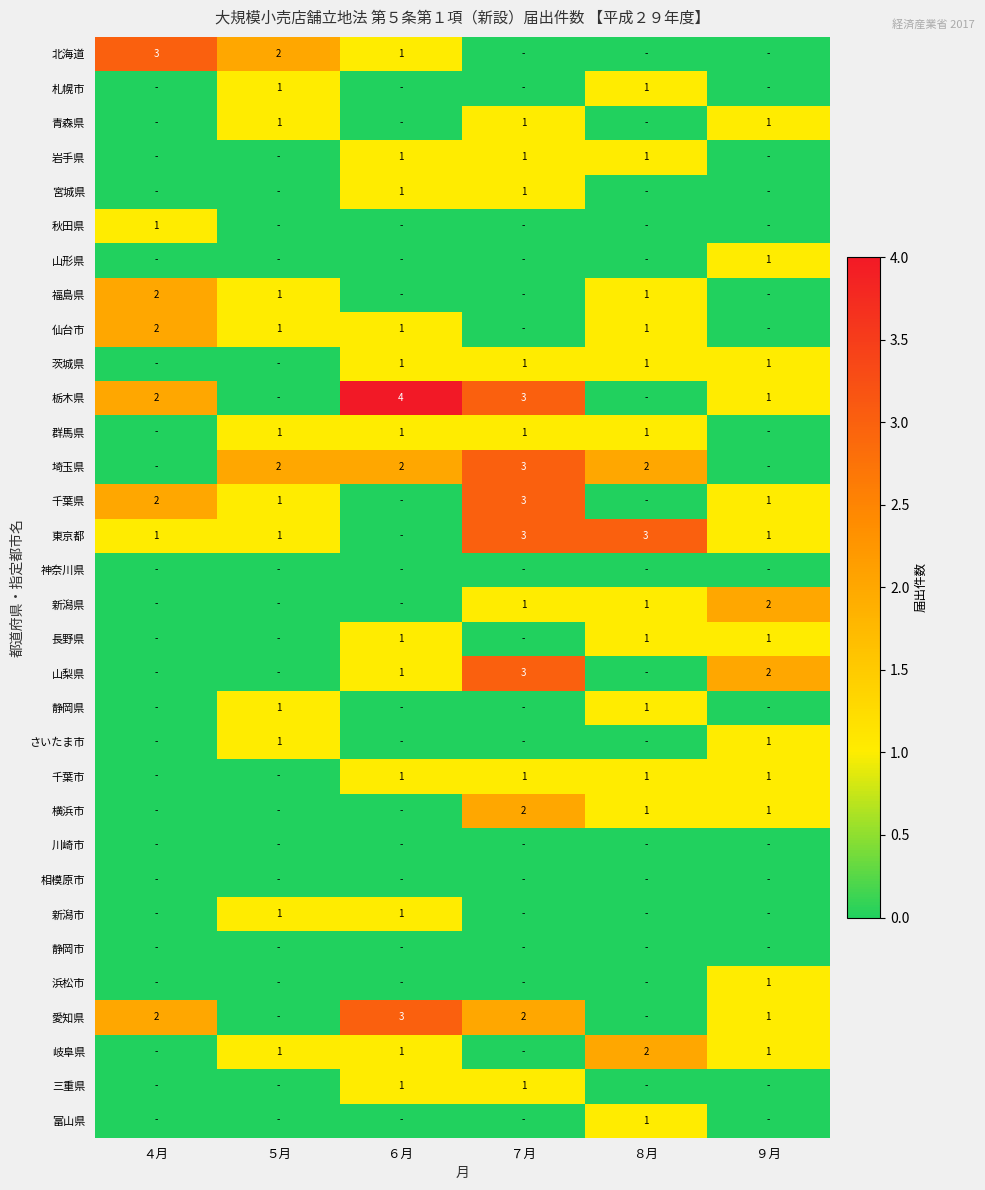

Is the value of 栃木県 at ７月 greater than the value of 長野県 at ８月?

Yes